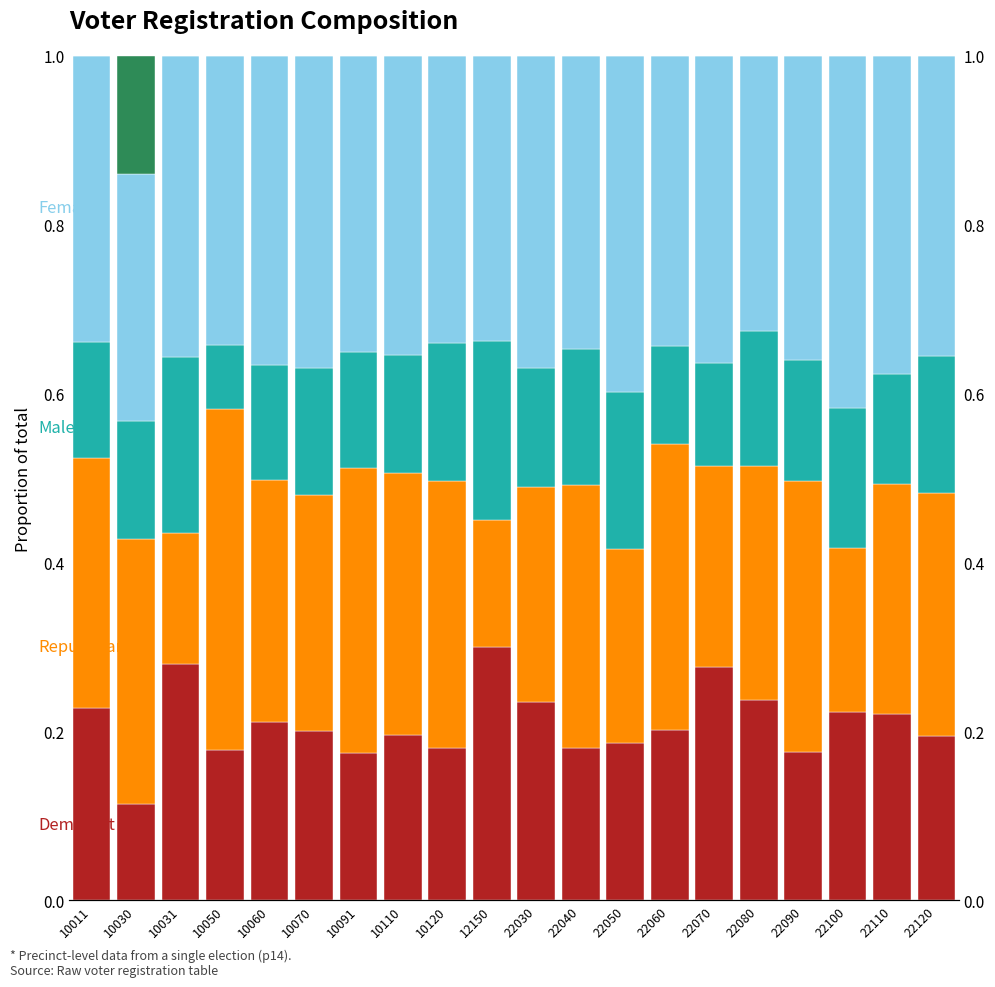

Reading left to right, what are all the values shown in this chart?

Democrat: 10011=0.2	10030=0.1	10031=0.3	10050=0.2	10060=0.2	10070=0.2	10091=0.2	10110=0.2	10120=0.2	12150=0.3	22030=0.2	22040=0.2	22050=0.2	22060=0.2	22070=0.3	22080=0.2	22090=0.2	22100=0.2	22110=0.2	22120=0.2
Republican: 10011=0.3	10030=0.3	10031=0.2	10050=0.4	10060=0.3	10070=0.3	10091=0.3	10110=0.3	10120=0.3	12150=0.1	22030=0.3	22040=0.3	22050=0.2	22060=0.3	22070=0.2	22080=0.3	22090=0.3	22100=0.2	22110=0.3	22120=0.3
Male: 10011=0.1	10030=0.1	10031=0.2	10050=0.1	10060=0.1	10070=0.2	10091=0.1	10110=0.1	10120=0.2	12150=0.2	22030=0.1	22040=0.2	22050=0.2	22060=0.1	22070=0.1	22080=0.2	22090=0.1	22100=0.2	22110=0.1	22120=0.2
Female: 10011=0.3	10030=0.3	10031=0.4	10050=0.3	10060=0.4	10070=0.4	10091=0.4	10110=0.4	10120=0.3	12150=0.3	22030=0.4	22040=0.3	22050=0.4	22060=0.3	22070=0.4	22080=0.3	22090=0.4	22100=0.4	22110=0.4	22120=0.4
Decline to State: 10011=0.0	10030=0.1	10031=0.0	10050=0.0	10060=0.0	10070=0.0	10091=0.0	10110=0.0	10120=0.0	12150=0.0	22030=0.0	22040=0.0	22050=0.0	22060=0.0	22070=0.0	22080=0.0	22090=0.0	22100=0.0	22110=0.0	22120=0.0